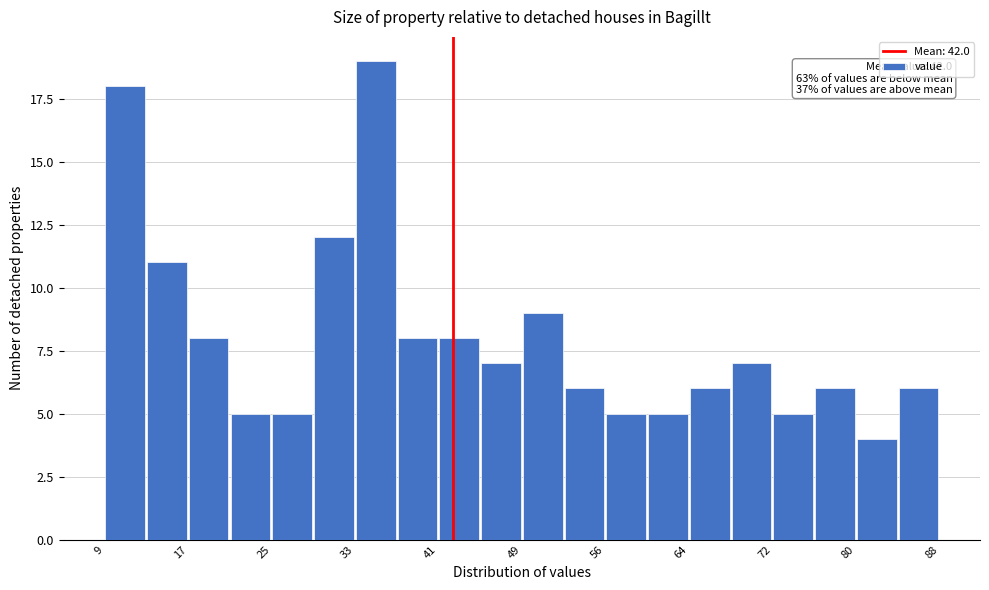

Read against the x-axis, roughly where is the centre of the tallest bar?

35